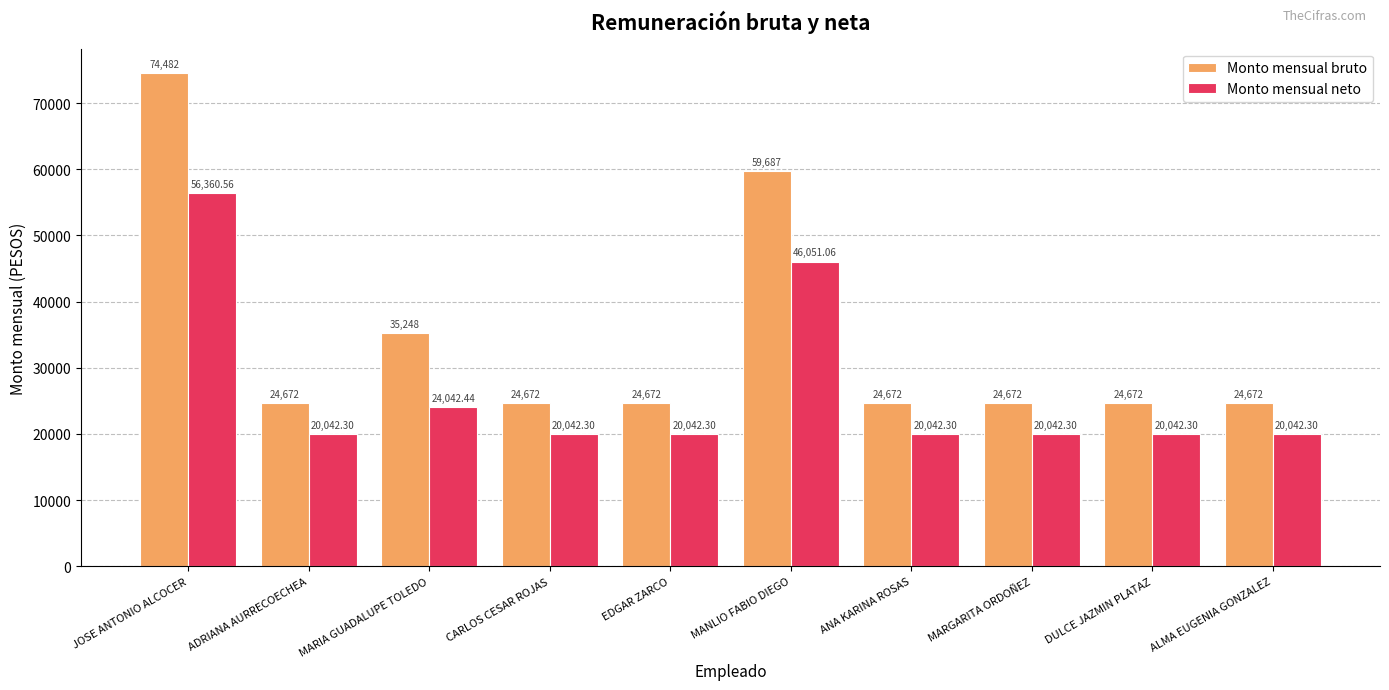

At CARLOS CESAR ROJAS, list the series in order from largest to smallest.

Monto mensual bruto, Monto mensual neto